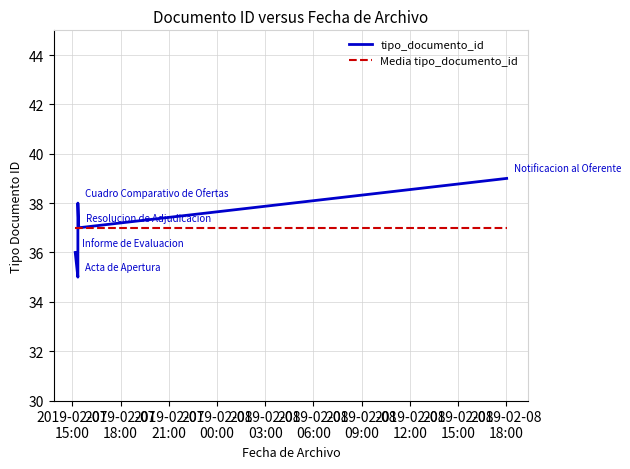

How many values in the tipo_documento_id series are below 37?

2